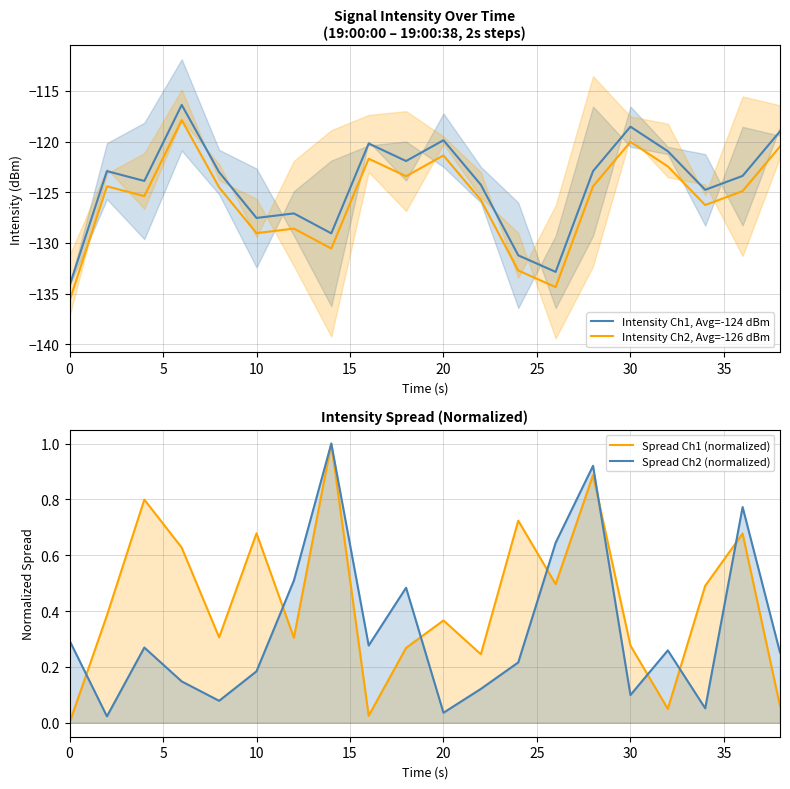

True or false: Intensity Ch1, Avg=-124 dBm and Intensity Ch2, Avg=-126 dBm intersect in this chart.

False